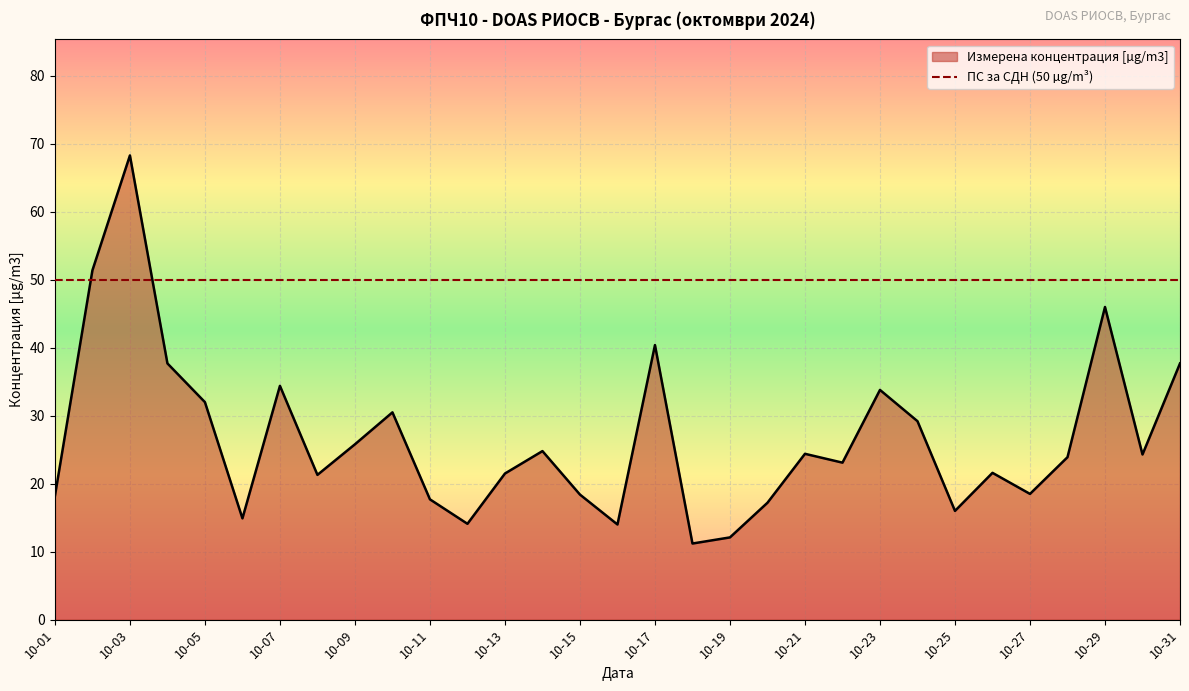

Where is the first local minimum?

2024-10-06